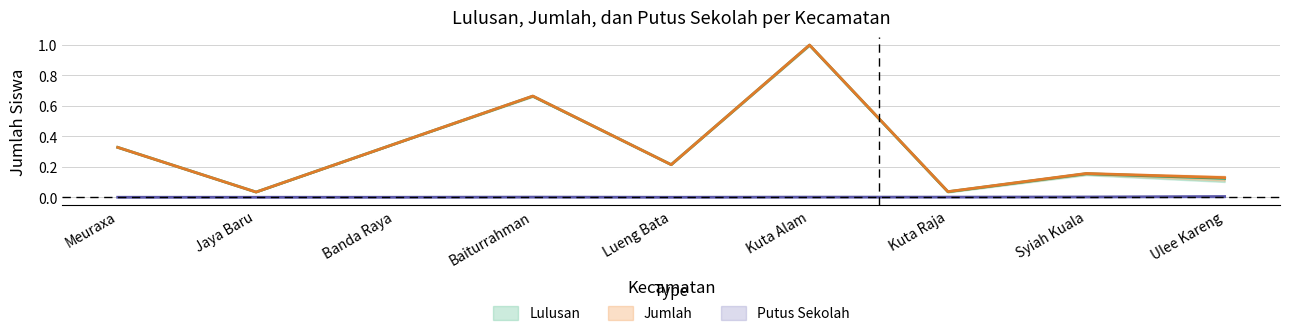

What is the label of the 2nd point from the right?

Syiah Kuala